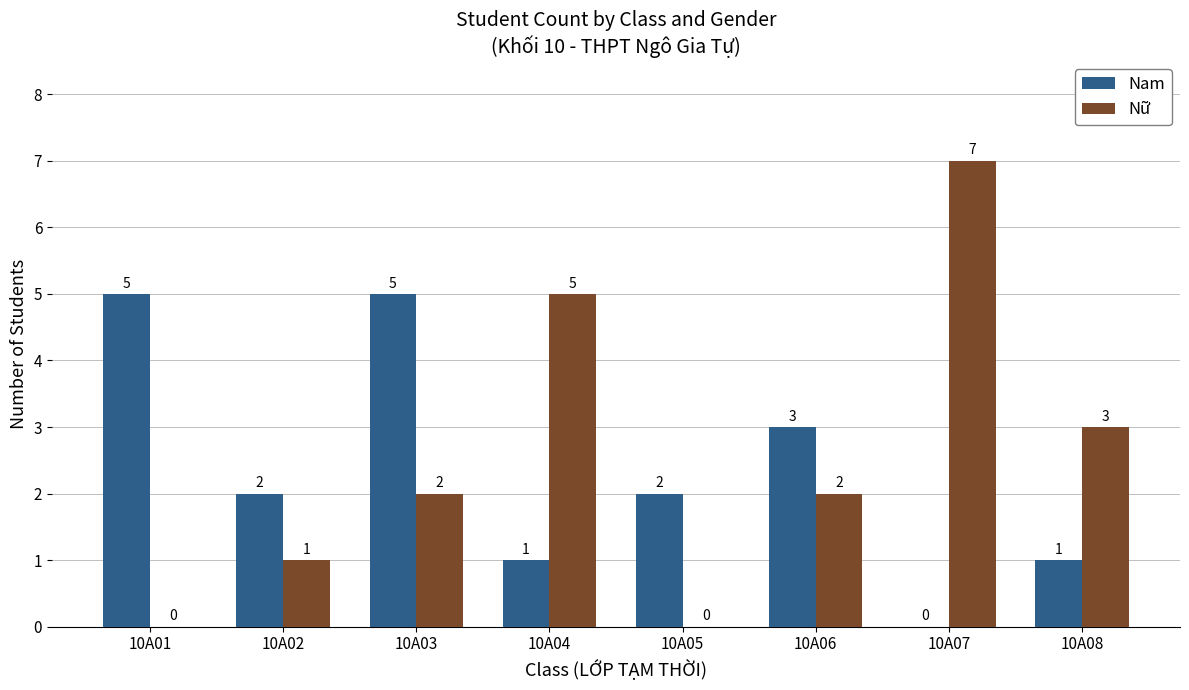

Reading left to right, transcribe all the data shown in this chart.

Nam: 10A01=5	10A02=2	10A03=5	10A04=1	10A05=2	10A06=3	10A07=0	10A08=1
Nữ: 10A01=0	10A02=1	10A03=2	10A04=5	10A05=0	10A06=2	10A07=7	10A08=3